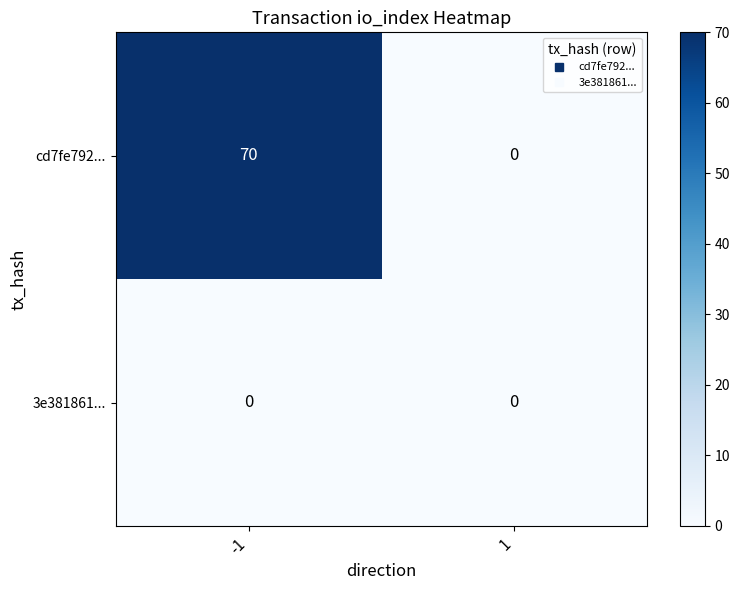

Reading left to right, extract all data points from this chart.

cd7fe792...: -1=70	1=0
3e381861...: -1=0	1=0